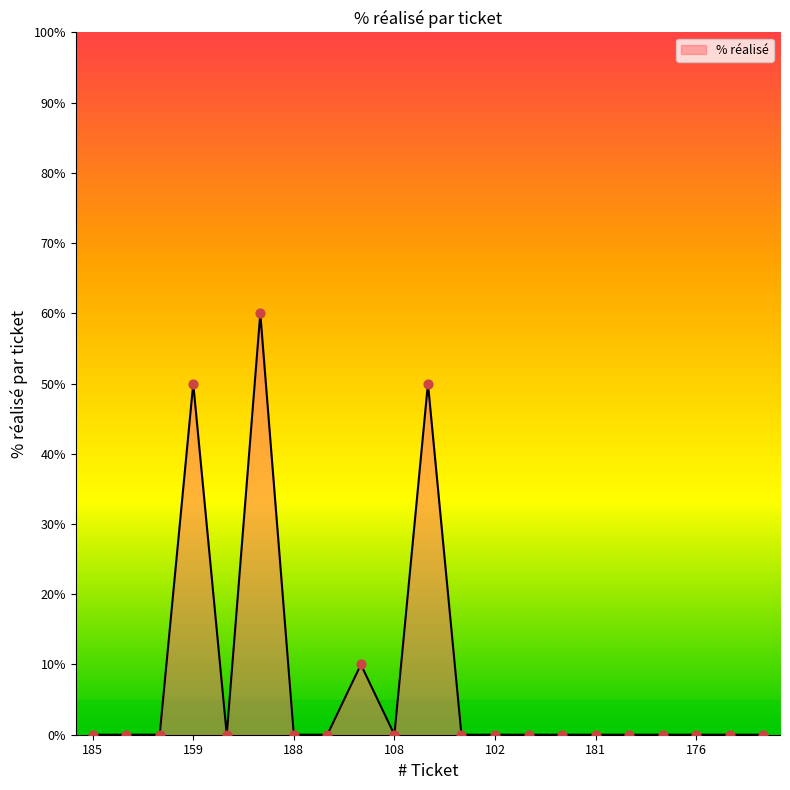

What is the difference between the maximum and minimum values?

60